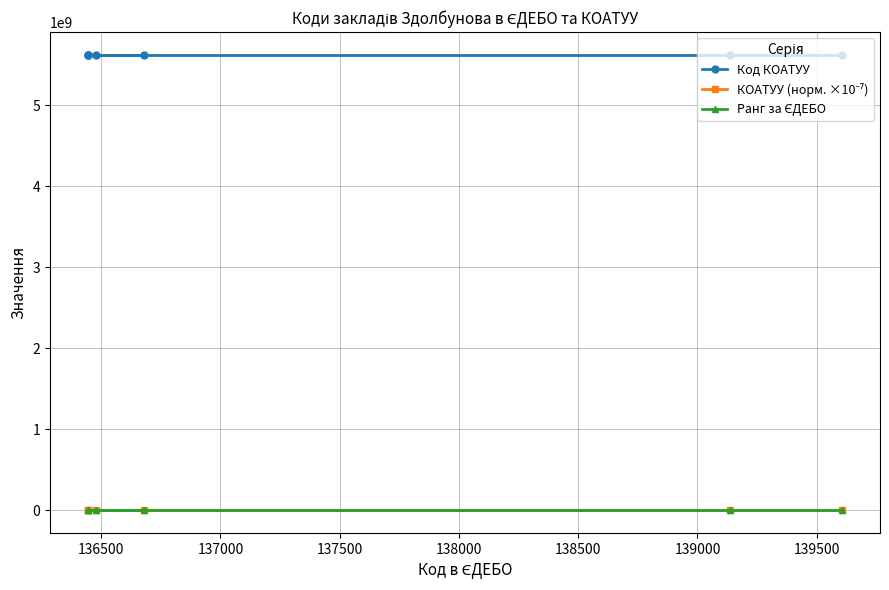

At how many categories does at least one series exceed 4278961252?

7